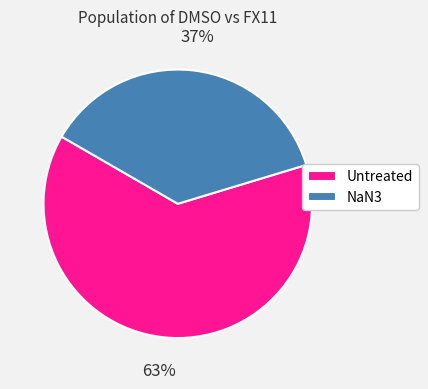

Rank the categories by value from lowest to highest.

NaN3, Untreated